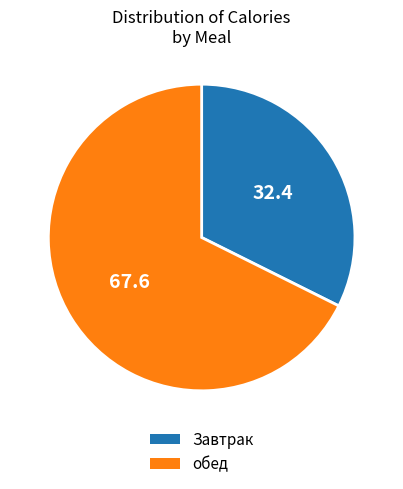

Which category accounts for the majority?

обед